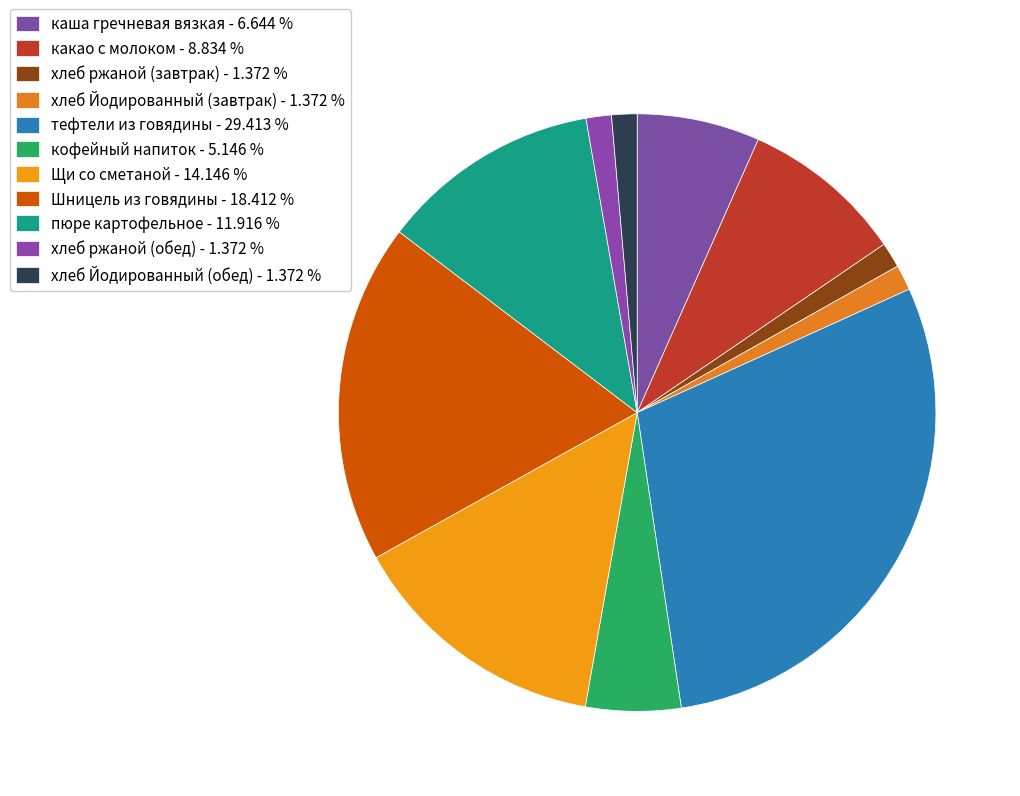

How many segments does this pie chart have?

11